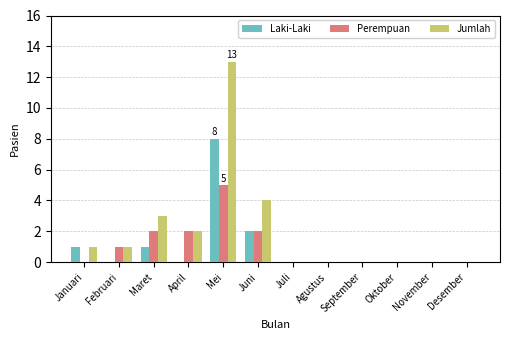

What is the sum of all Jumlah values?

24